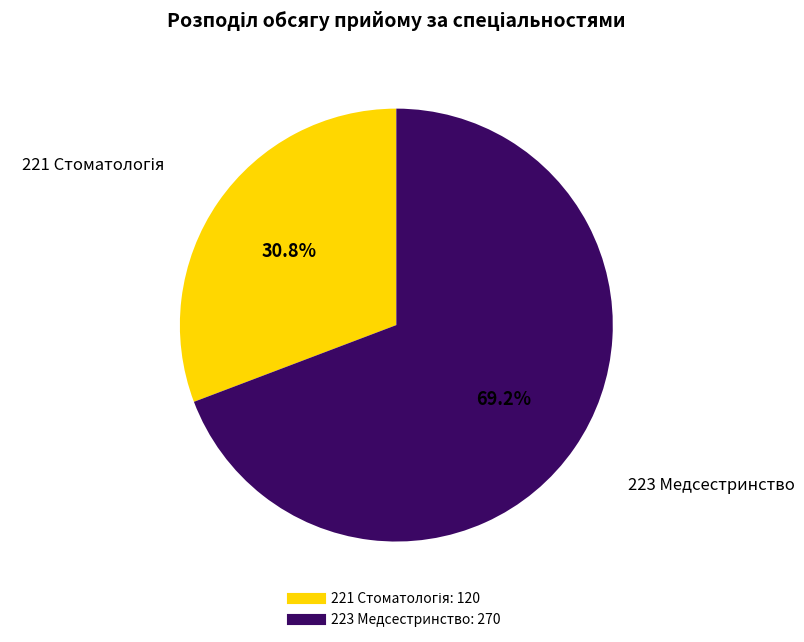

Is 223 Медсестринство the majority of the pie?

Yes